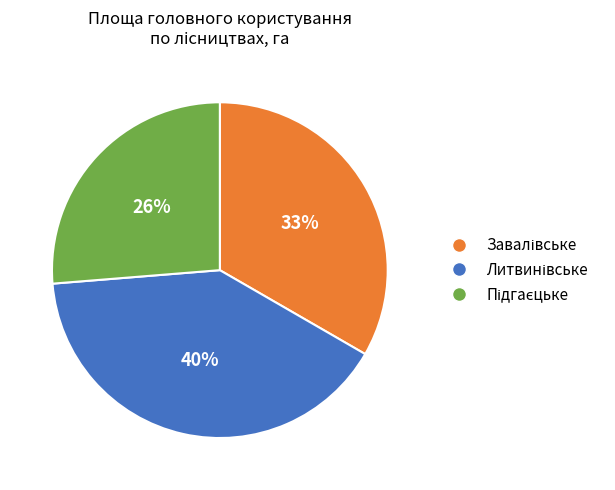

Is there a majority slice in this chart?

No